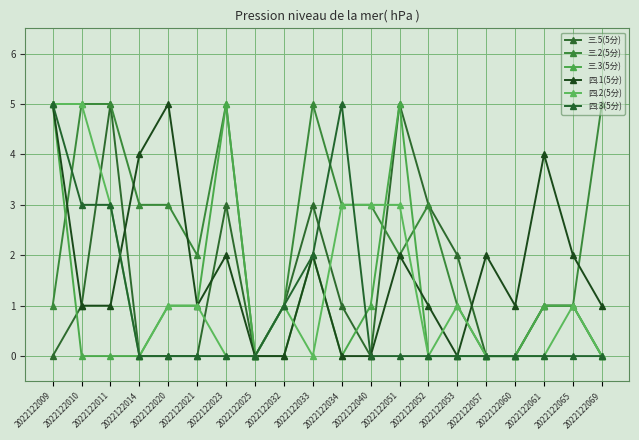

How many lines are shown in the chart?

6